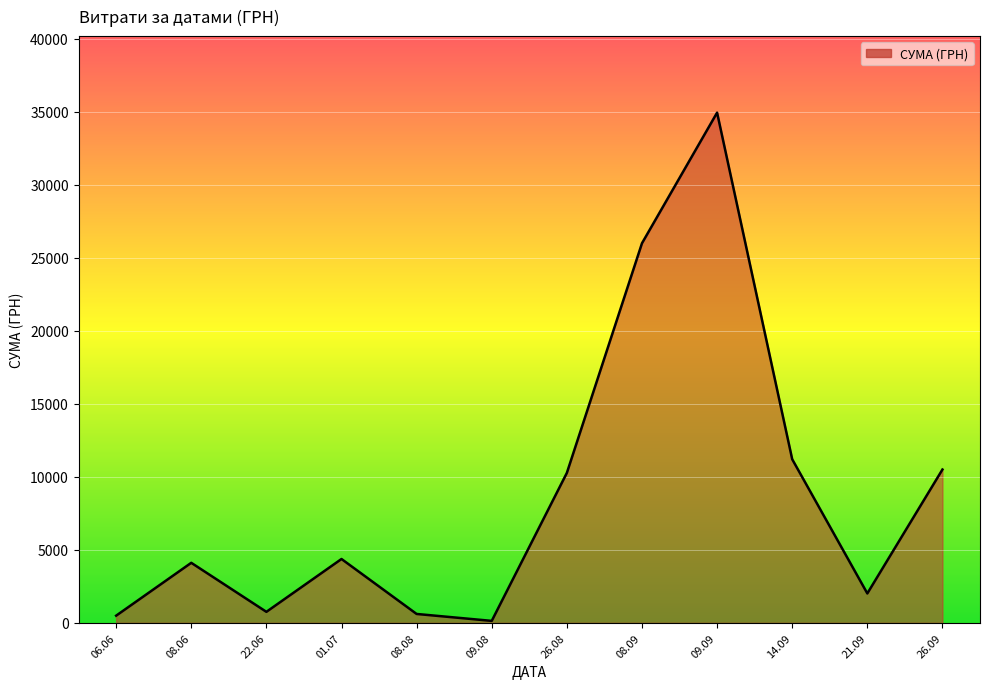

What is the greatest value displayed?

34932.6